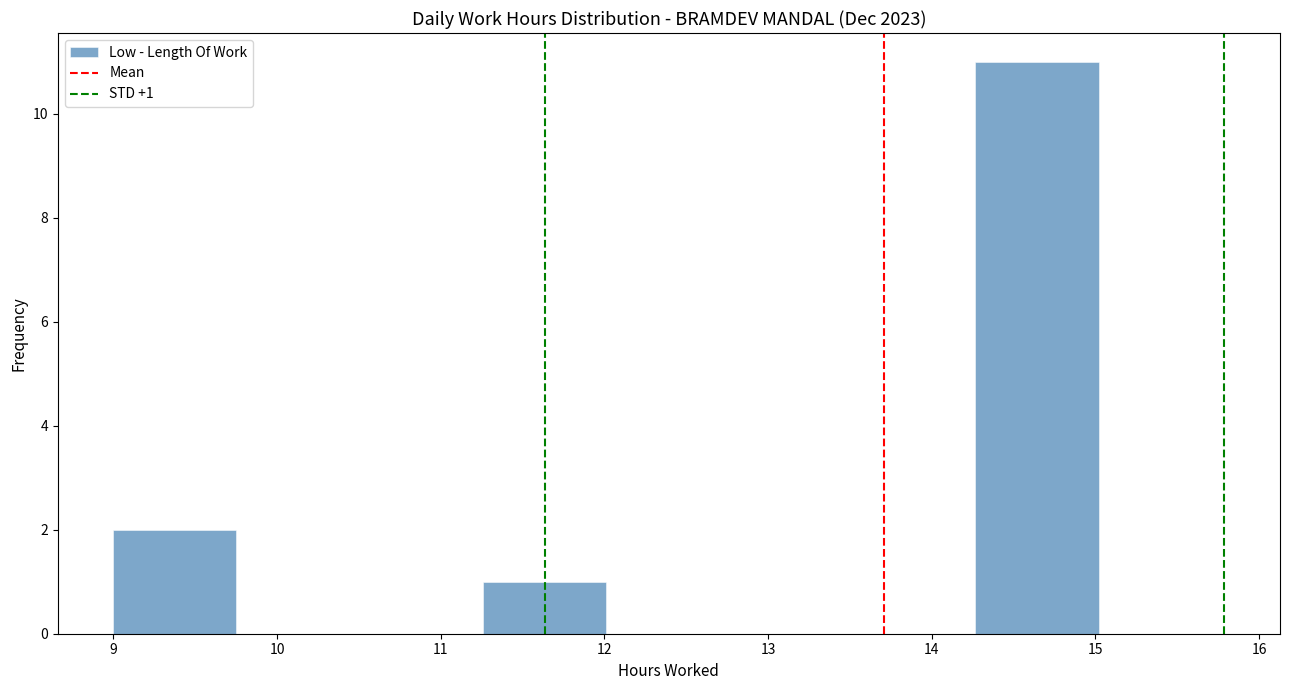

Over which range of the x-axis is the bar tallest?

14.3 to 15.0